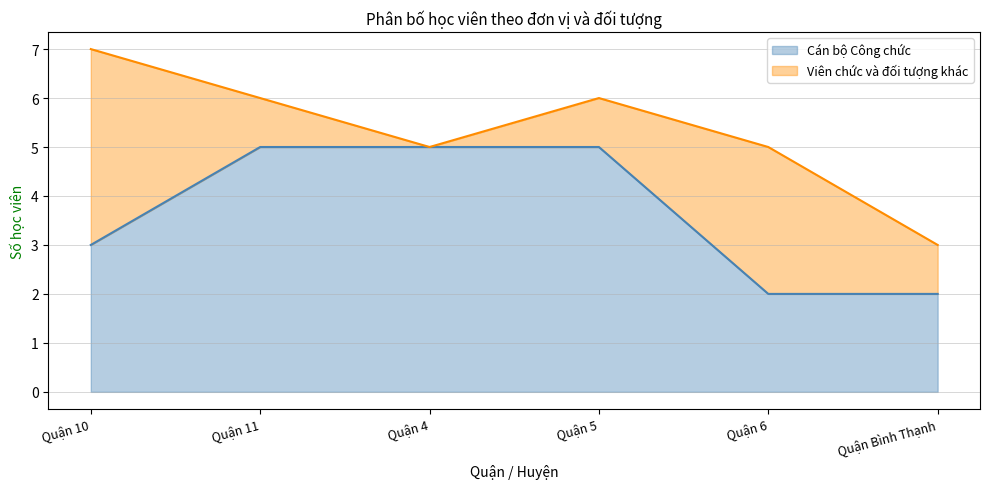

Reading left to right, transcribe all the data shown in this chart.

3	5	5	5	2	2